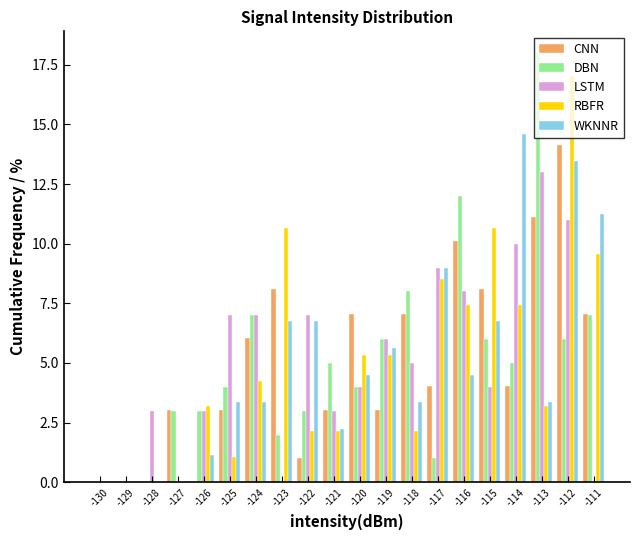

What is the total value across all series at -111?

34.9